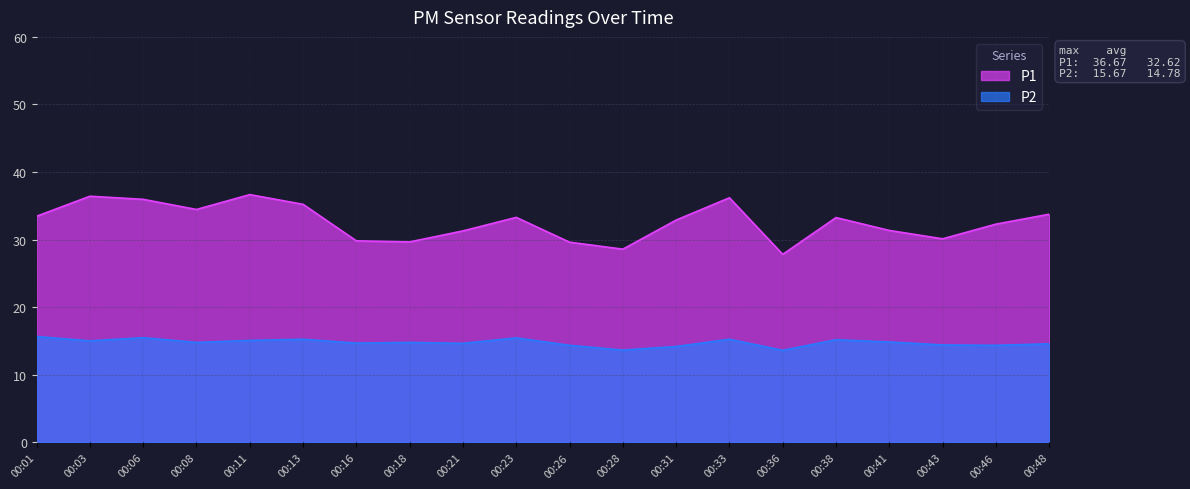

Is the value of P2 at 00:21 greater than the value of P1 at 00:41?

No